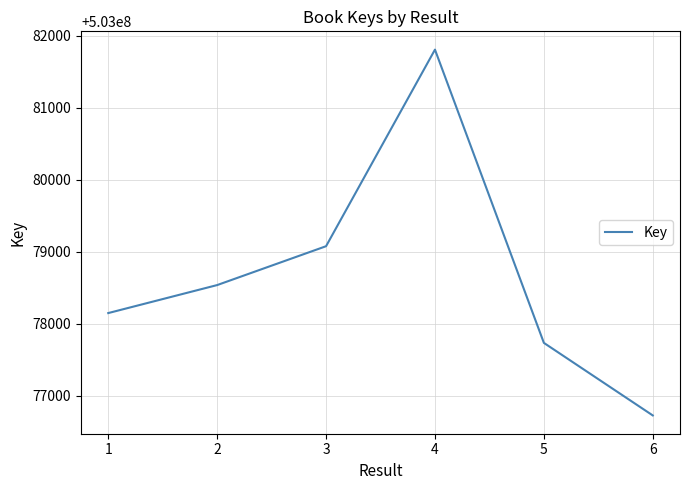

What is the average value?

503078673